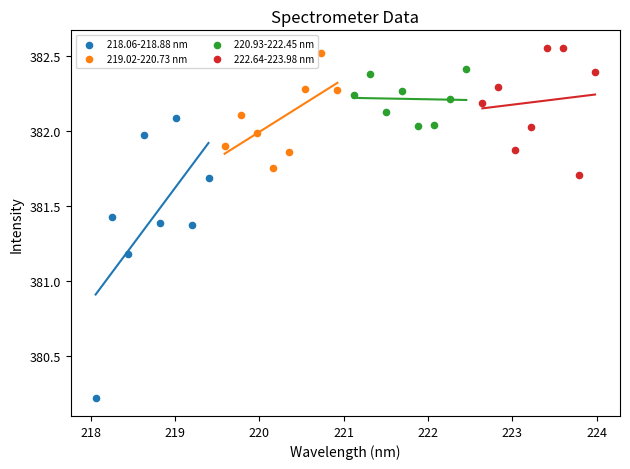

Which series has the largest Y range (max minus min)?

218.06-218.88 nm